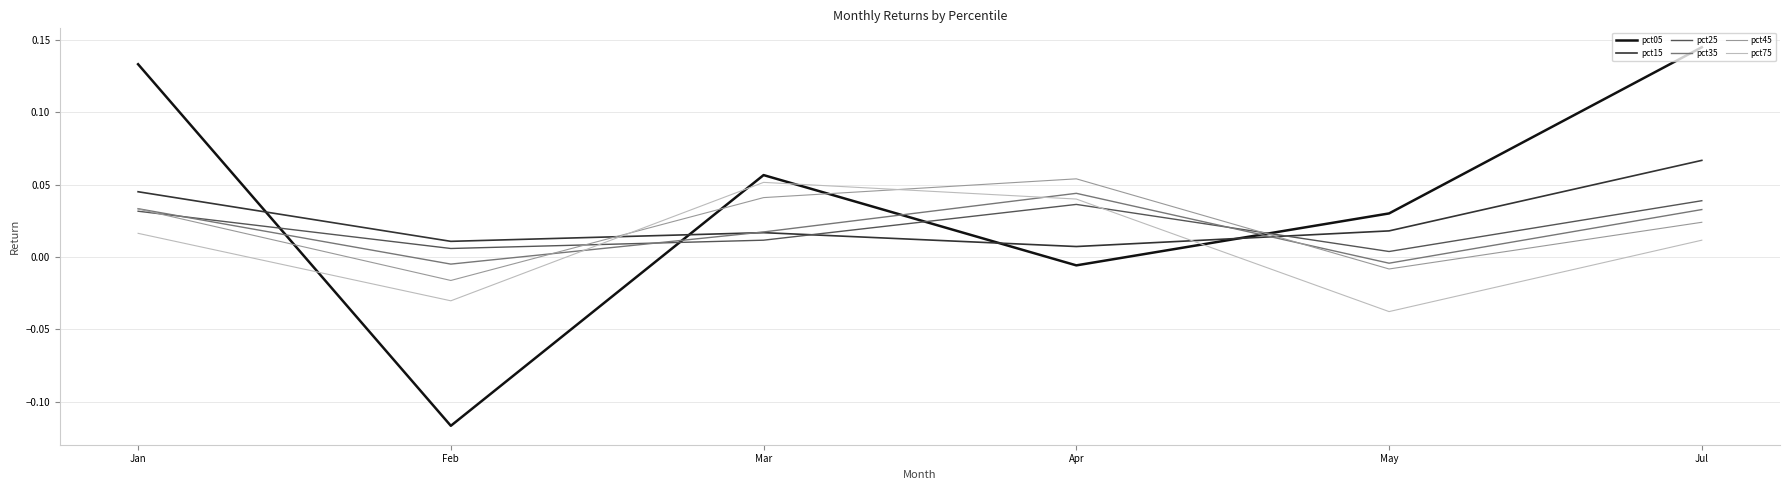

Where is pct05 nearest to the value 0?

Apr